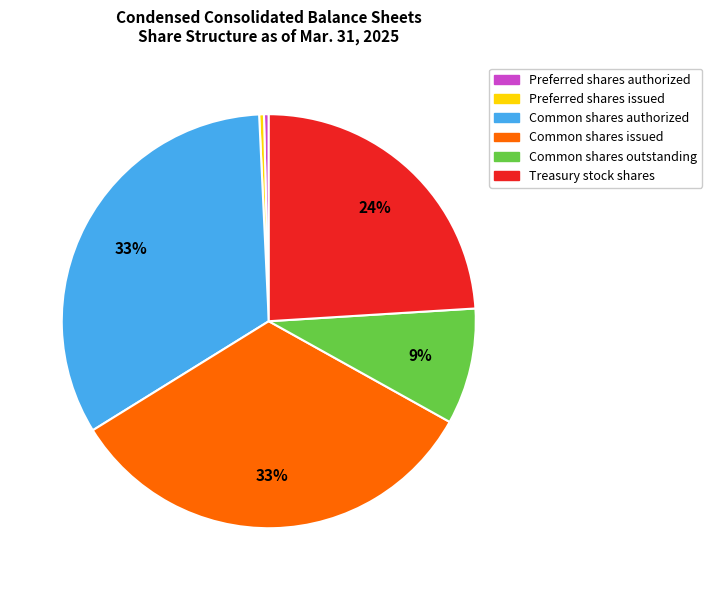

How many slices are in this pie chart?

6